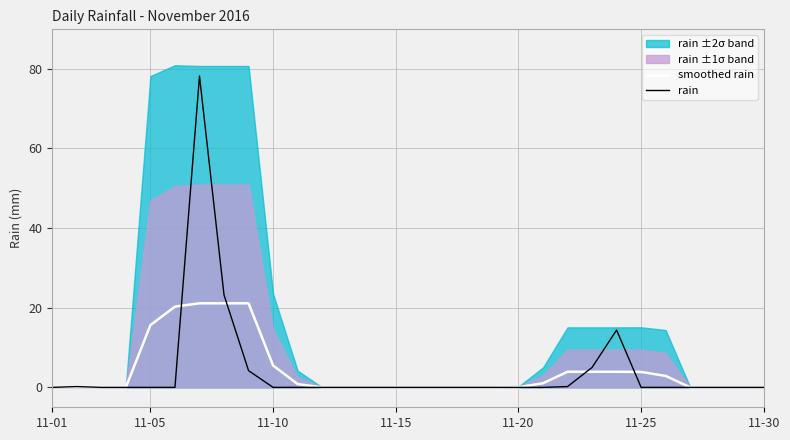

True or false: smoothed rain has a value of 3.9 at 11-25.

True